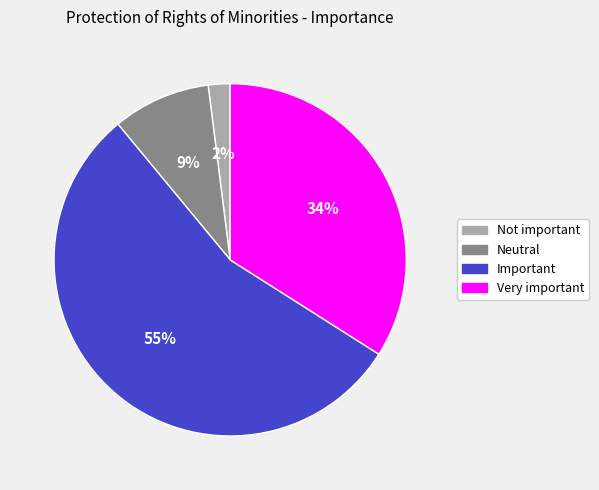

To the nearest percent, what is the average slice percentage?

25%